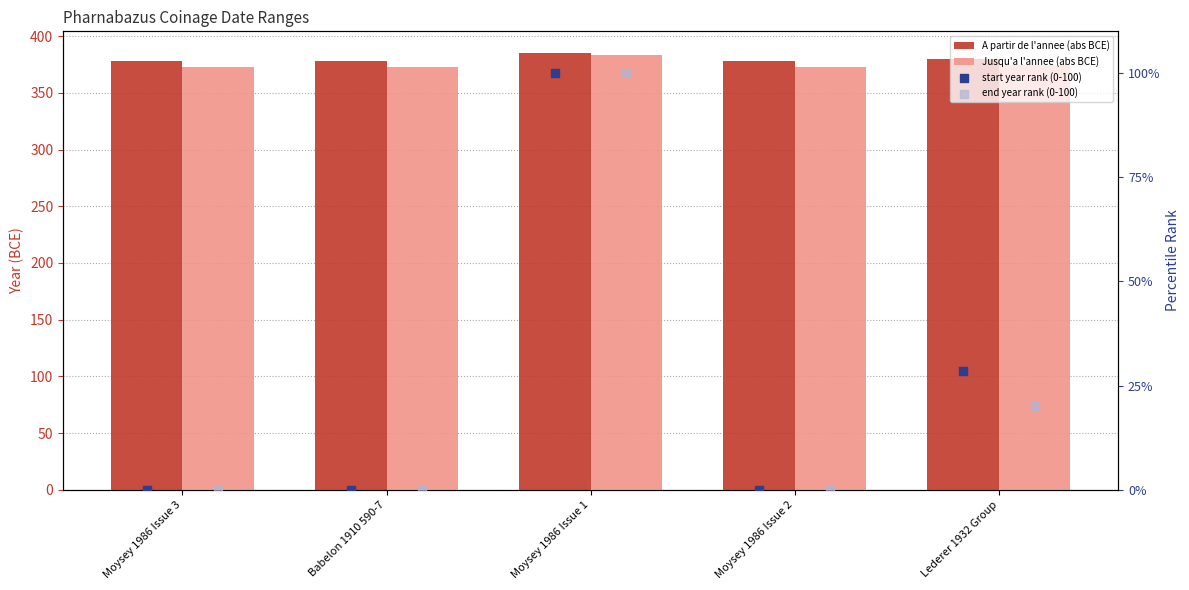

Which series has the widest spread of Y values?

end year rank (0-100)